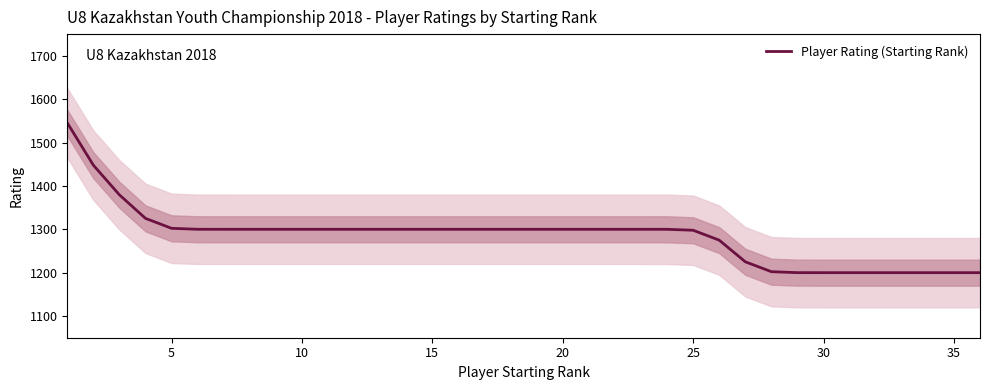

Rank the categories by value from highest to lowest.

0, 5, 10, 15, 20, 25, 30, 35, 40, 9, 10, 11, 12, 13, 14, 15, 16, 17, 18, 19, 20, 21, 22, 23, 24, 25, 26, 27, 28, 29, 30, 31, 32, 33, 34, 35